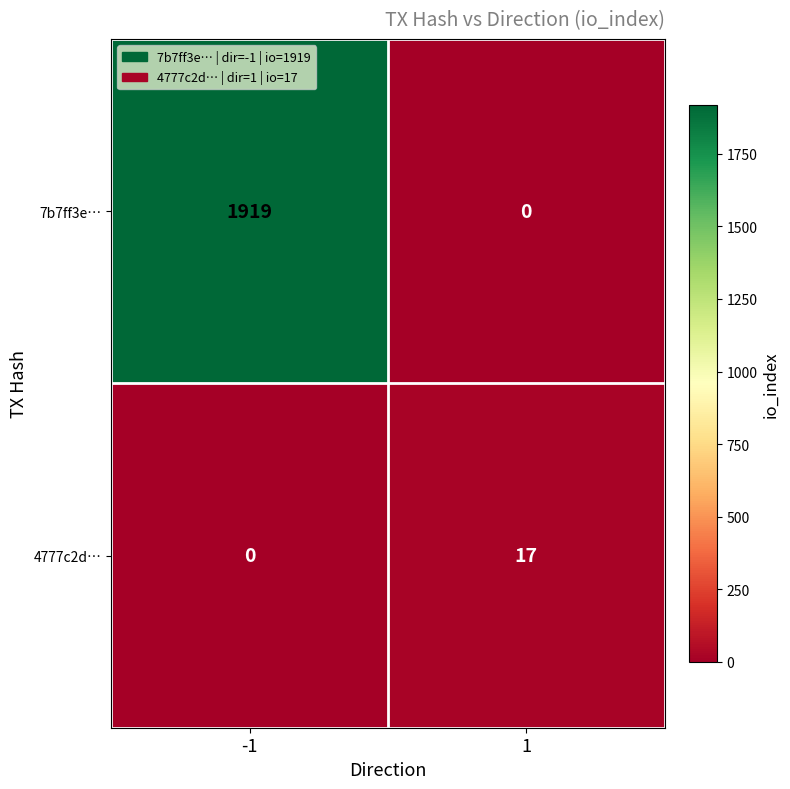

How many categories are shown in the chart?

2